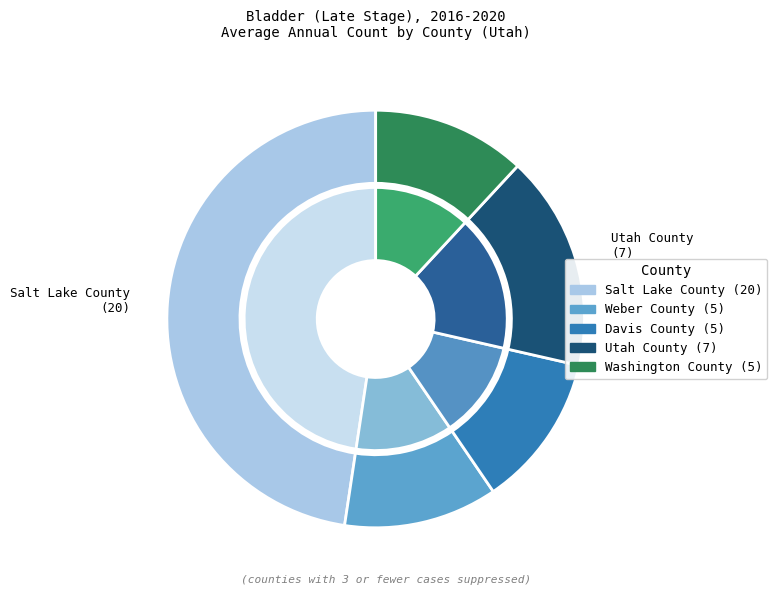

Which category has the smallest portion of the pie?

Weber County